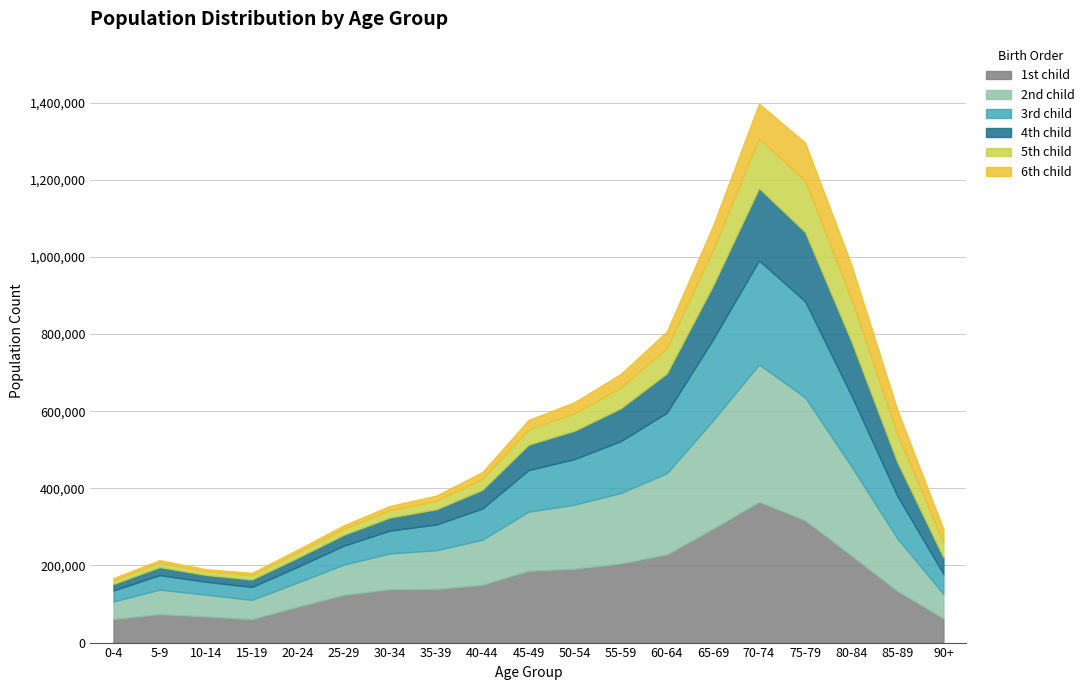

Does the chart display data point markers on the line(s)?

No